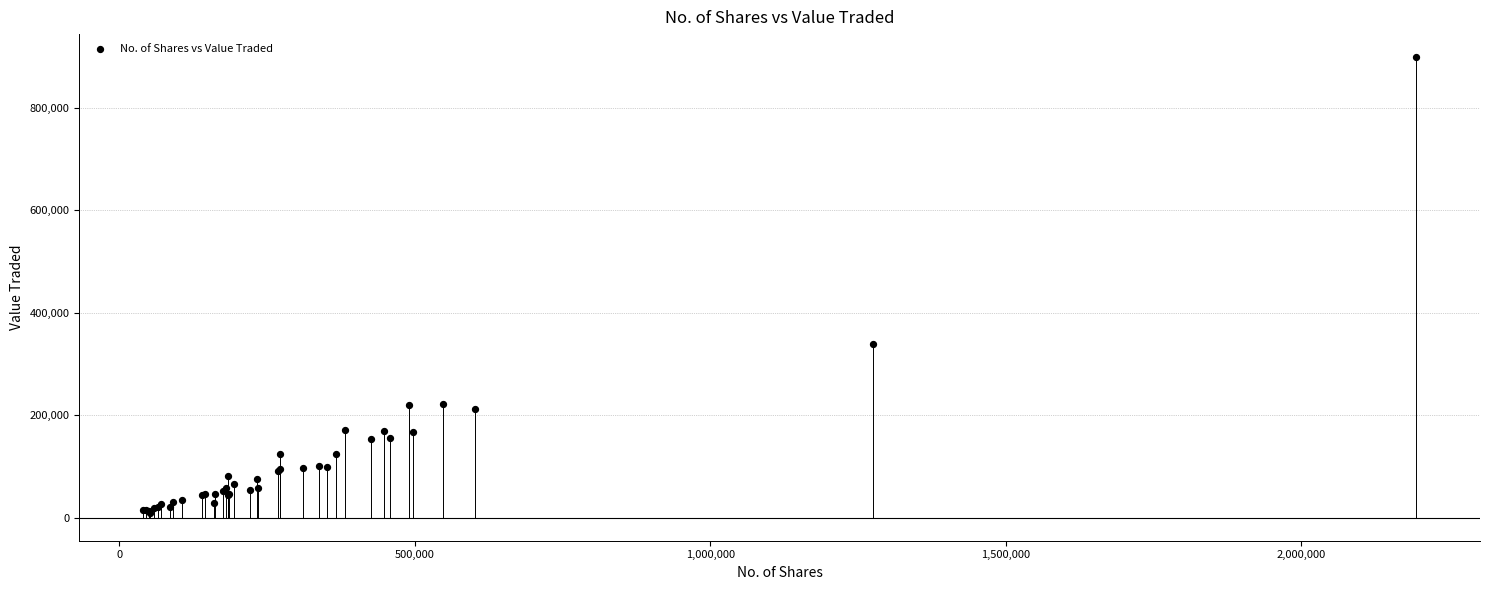

What Y value in the scatter plot is closest to 454324?

338264